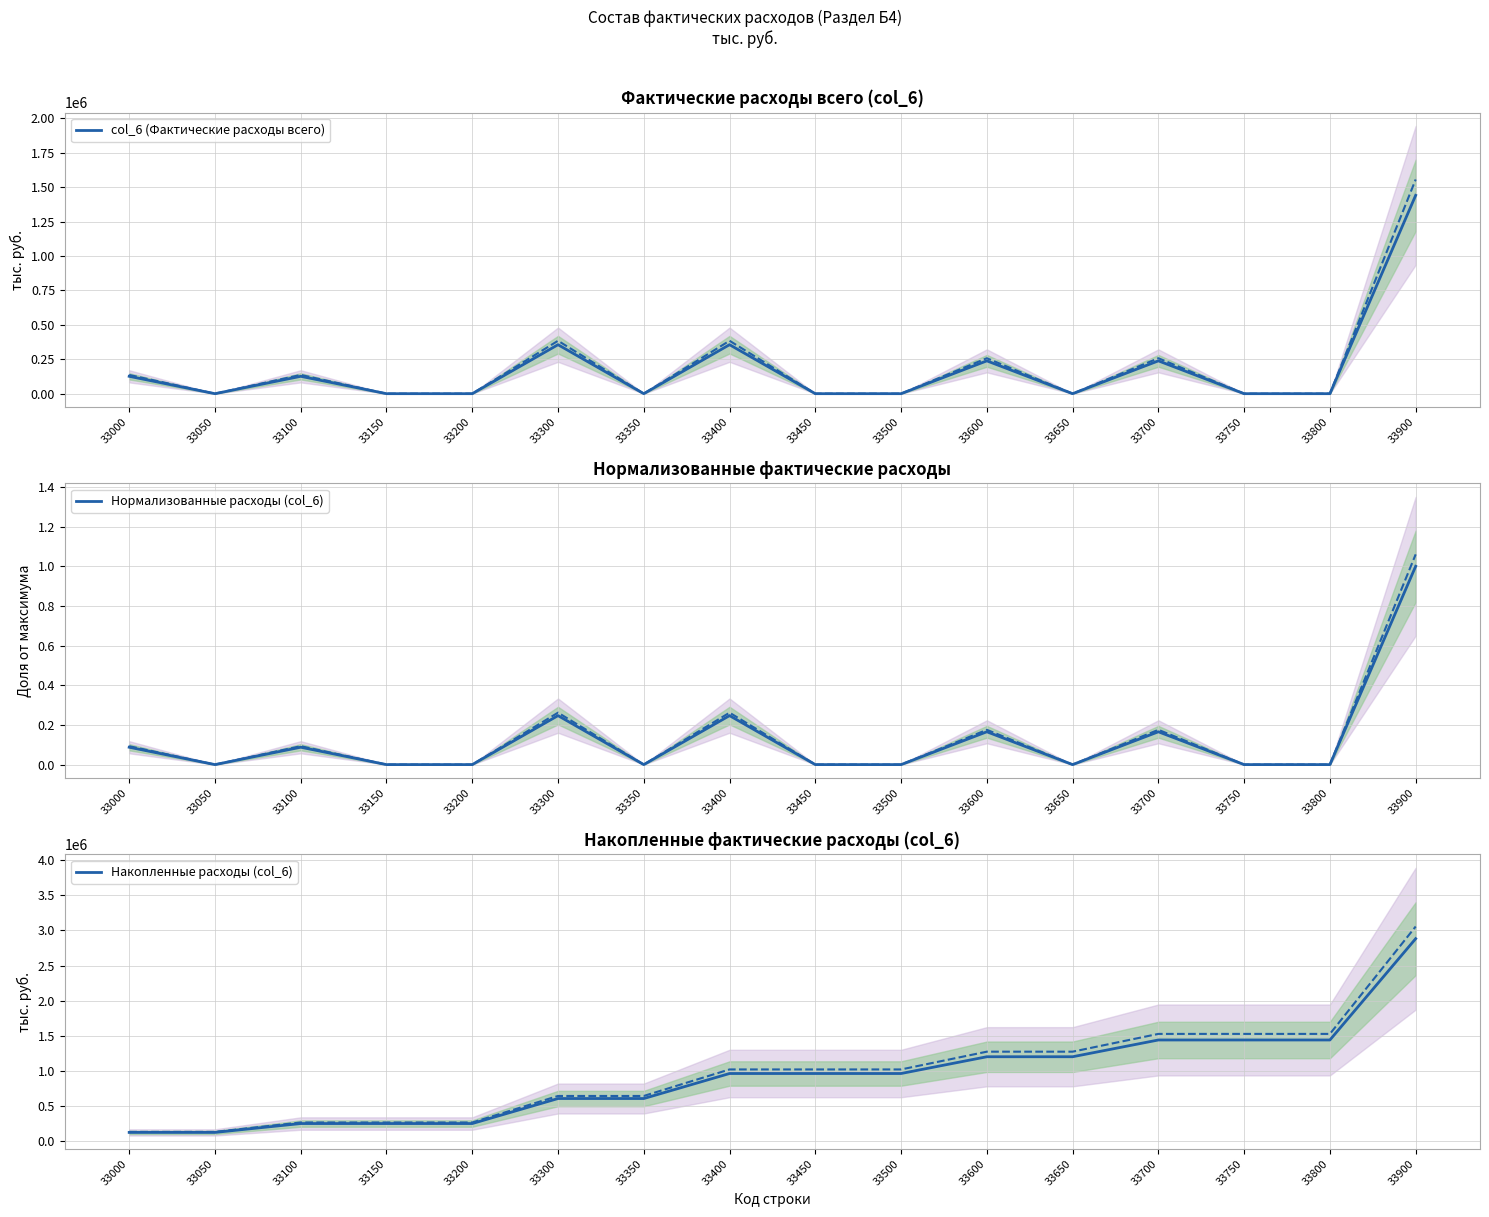

True or false: Нормализованные расходы (col_6) and col_6 (Фактические расходы всего) intersect in this chart.

False